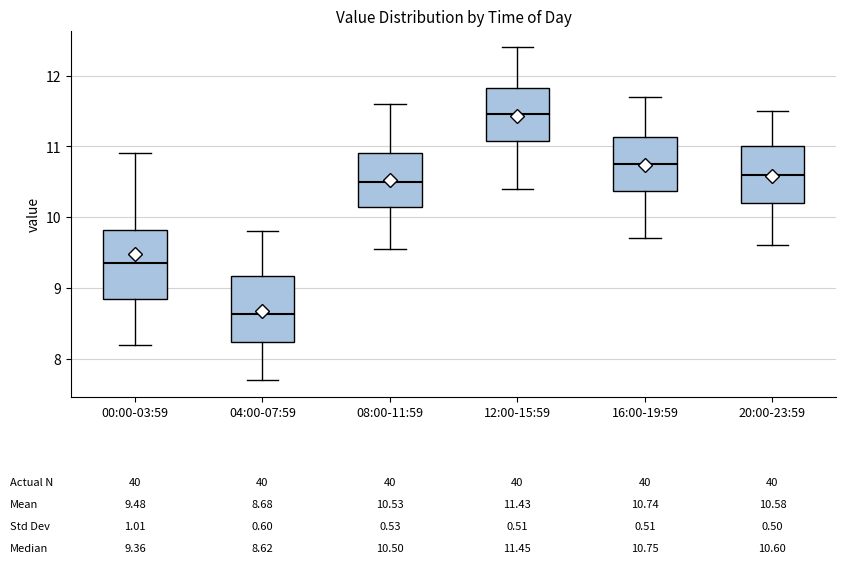

Which box has the highest median line?

12:00-15:59